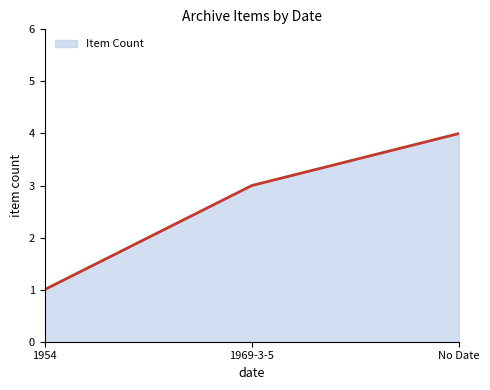

The value at 1969-3-5 is 3. True or false?

True